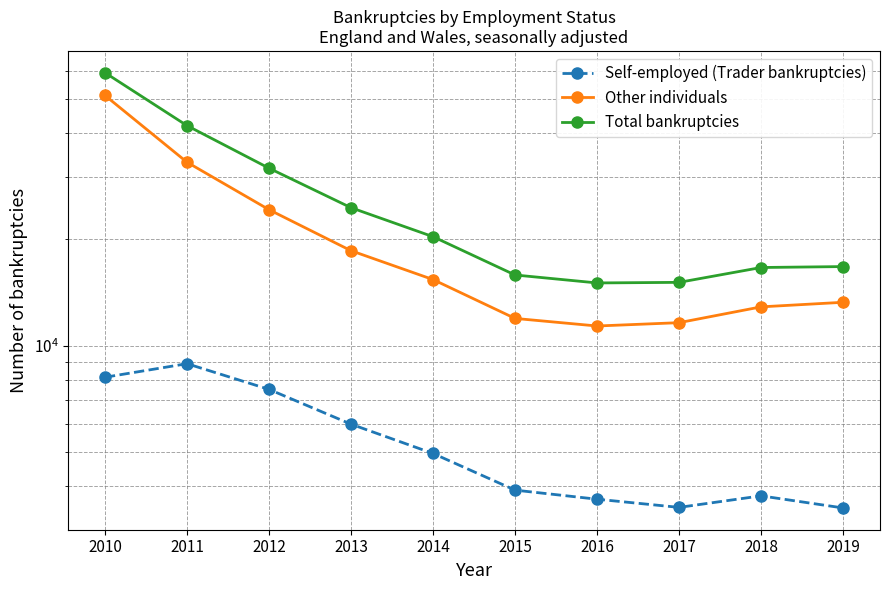

Is the value of Other individuals at 2014 greater than the value of Self-employed (Trader bankruptcies) at 2011?

Yes